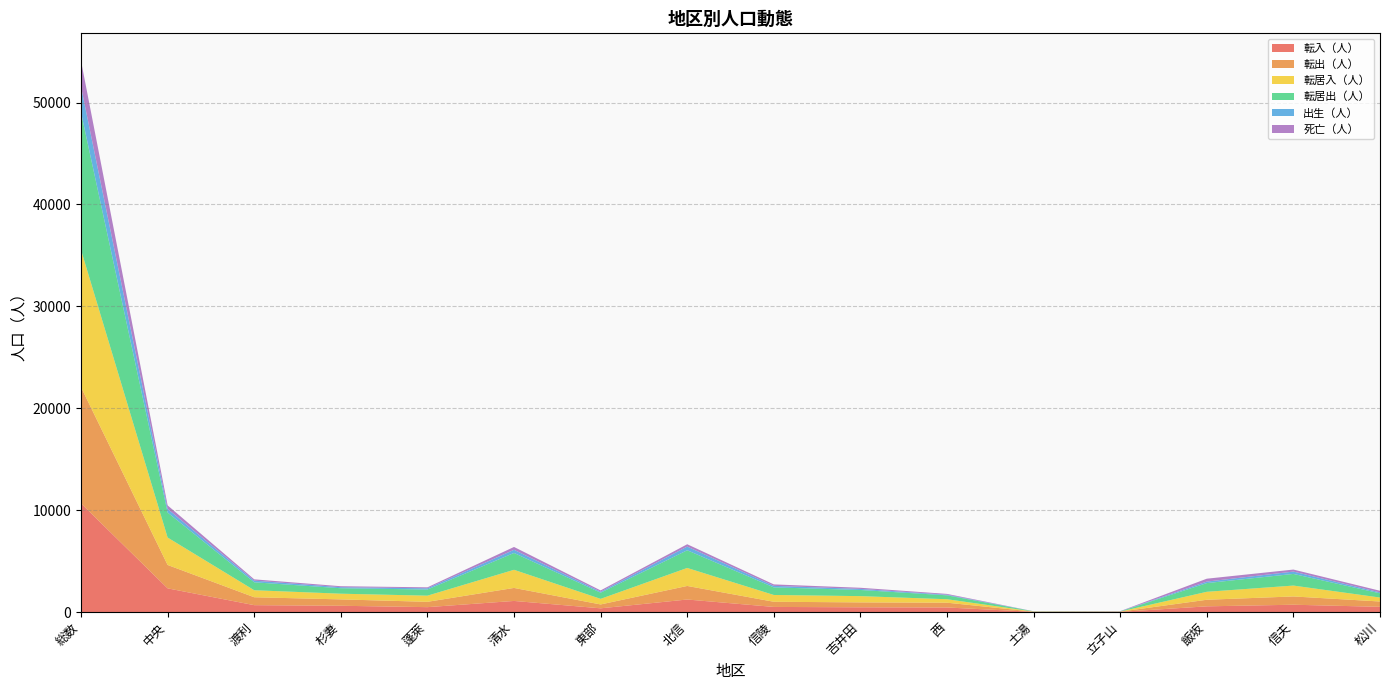

Reading left to right, what are all the values shown in this chart?

転入（人）: 総数=10660	中央=2322	渡利=673	杉妻=613	蓬萊=478	清水=1087	東部=363	北信=1227	信陵=499	吉井田=463	西=445	土湯=19	立子山=14	飯坂=557	信夫=715	松川=509
転出（人）: 総数=11404	中央=2295	渡利=776	杉妻=626	蓬萊=522	清水=1277	東部=380	北信=1331	信陵=507	吉井田=482	西=470	土湯=15	立子山=23	飯坂=646	信夫=813	松川=523
転居入（人）: 総数=13478	中央=2692	渡利=689	杉妻=559	蓬萊=604	清水=1779	東部=548	北信=1767	信陵=667	吉井田=614	西=340	土湯=12	立子山=9	飯坂=781	信夫=1067	松川=389
転居出（人）: 総数=13478	中央=2453	渡利=779	杉妻=535	蓬萊=604	清水=1652	東部=607	北信=1734	信陵=744	吉井田=602	西=382	土湯=21	立子山=14	飯坂=854	信夫=1144	松川=412
出生（人）: 総数=2527	中央=353	渡利=161	杉妻=103	蓬萊=119	清水=311	東部=97	北信=363	信陵=150	吉井田=107	西=61	土湯=3	立子山=8	飯坂=147	信夫=229	松川=93
死亡（人）: 総数=2540	中央=351	渡利=129	杉妻=95	蓬萊=96	清水=279	東部=126	北信=229	信陵=143	吉井田=112	西=79	土湯=6	立子山=17	飯坂=285	信夫=198	松川=159